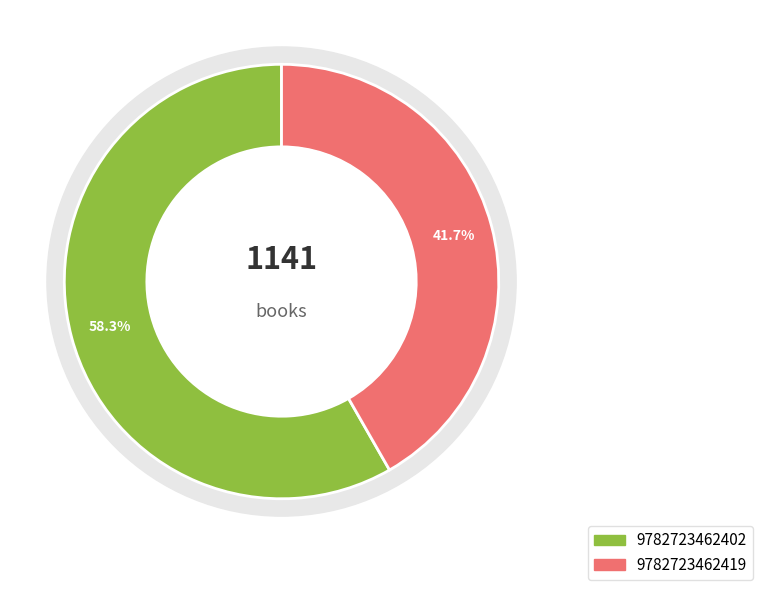

How many slices are in this pie chart?

2